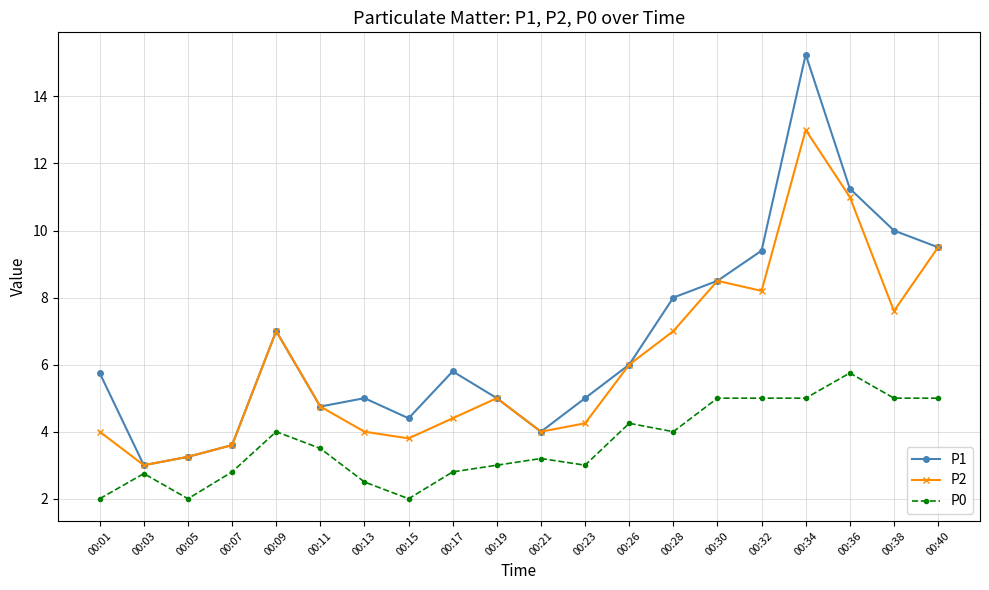

The P2 series shows 4.8 at 00:11. True or false?

True